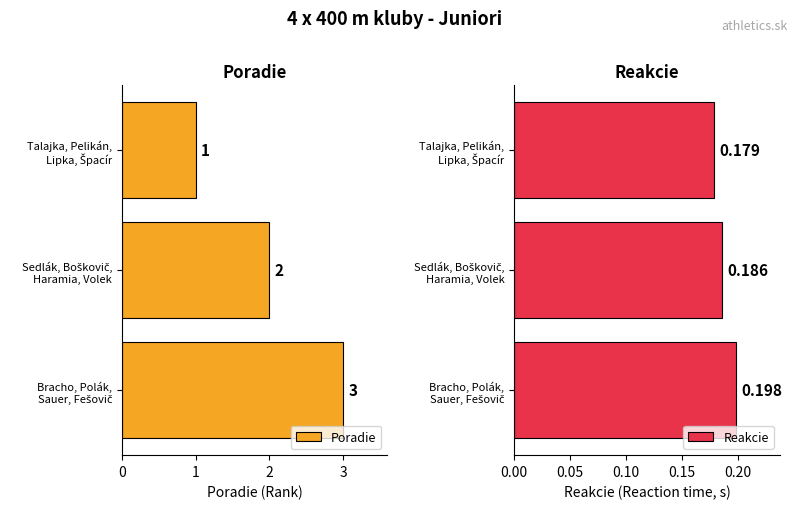

What is the sum of all Poradie values?

6